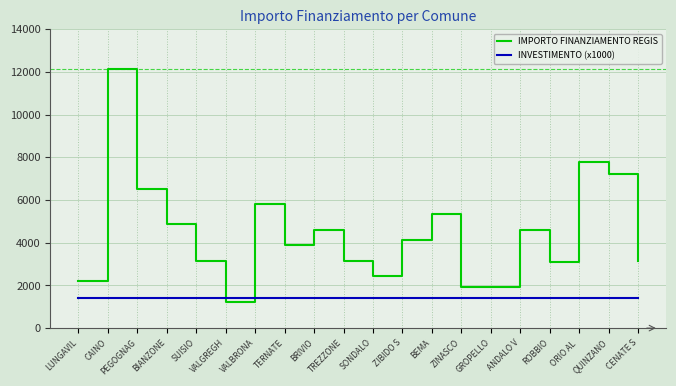

Reading right to left, list all the values displayed in this chart.

IMPORTO FINANZIAMENTO REGIS: 3159	7203	7776	3087	4617	1944	1944	5346	4116	2430	3159	4617	3888	5832	1215	3159	4860	6517	12150	2187
INVESTIMENTO (x1000): 1400	1400	1400	1400	1400	1400	1400	1400	1400	1400	1400	1400	1400	1400	1400	1400	1400	1400	1400	1400